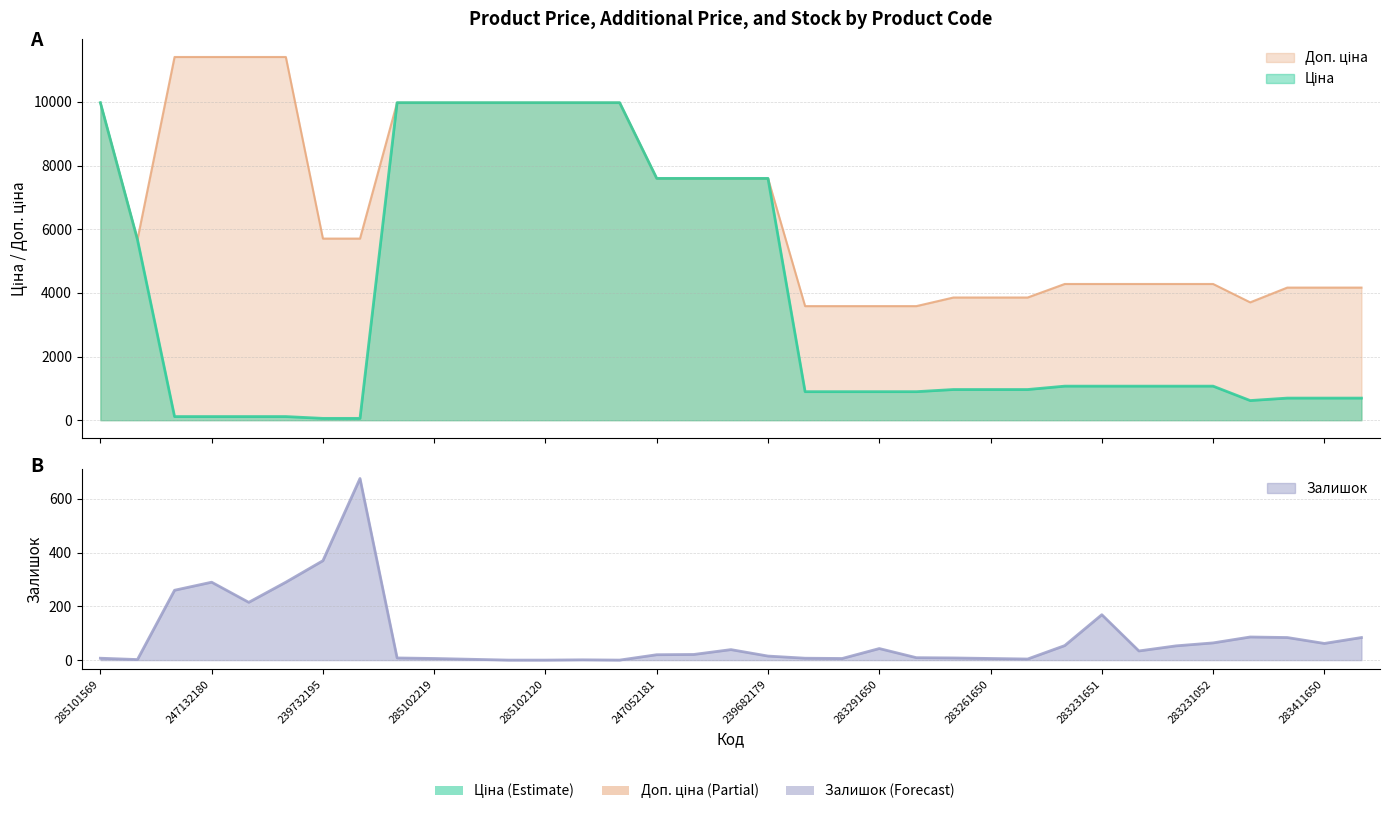

The value of Доп. ціна at 283411650 is 4165.6. True or false?

True